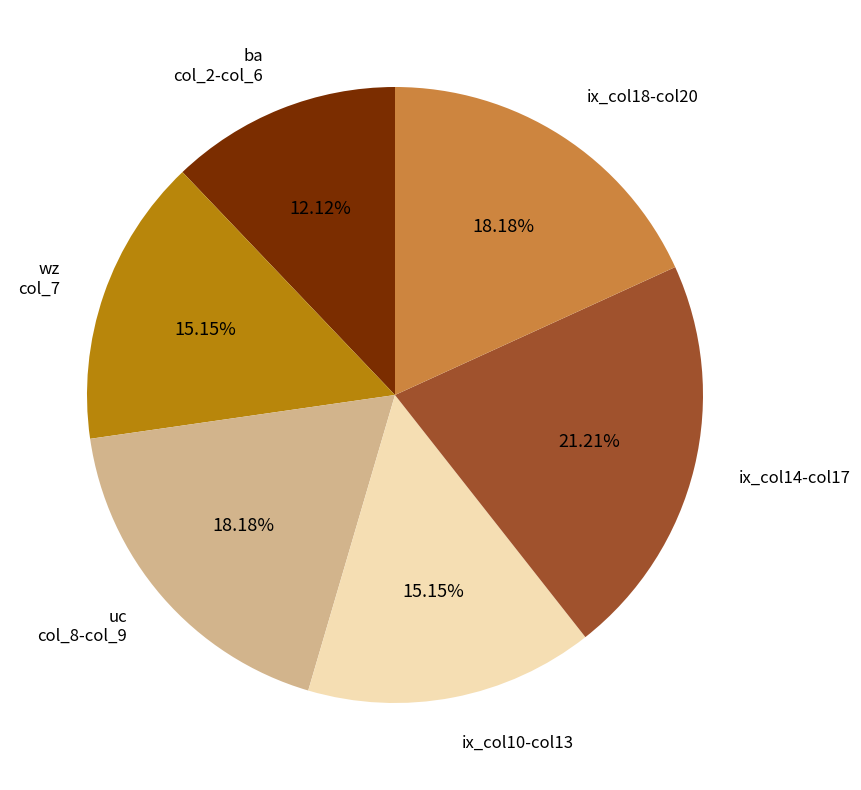

To the nearest percent, what is the difference between the largest and smallest slice percentages?

9%